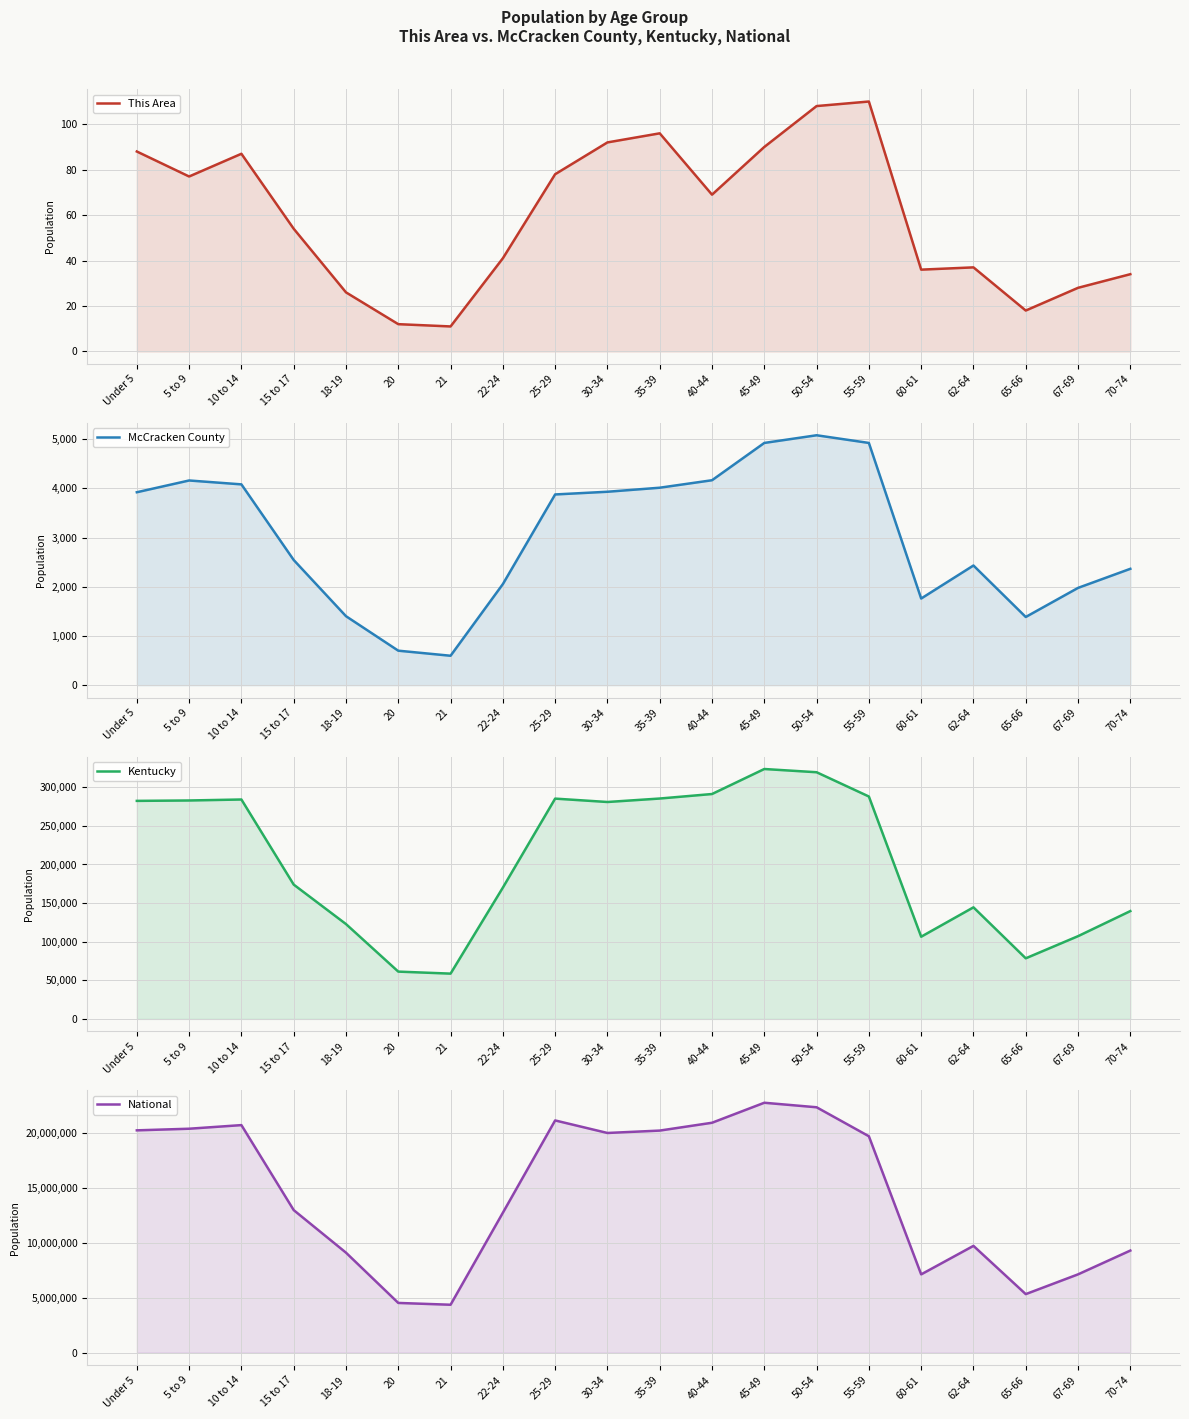

What is the sum of the McCracken County values at 67-69 and Under 5?

5898